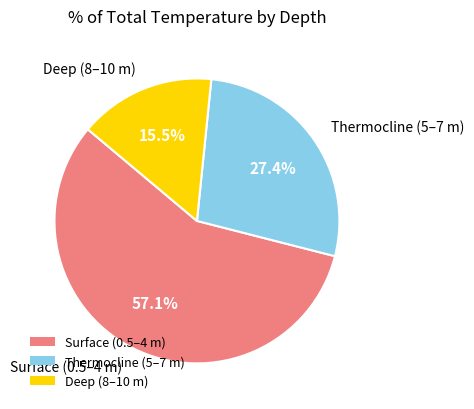

Approximately how many times larger is the value at Thermocline (5–7 m) compared to Deep (8–10 m)?

1.8